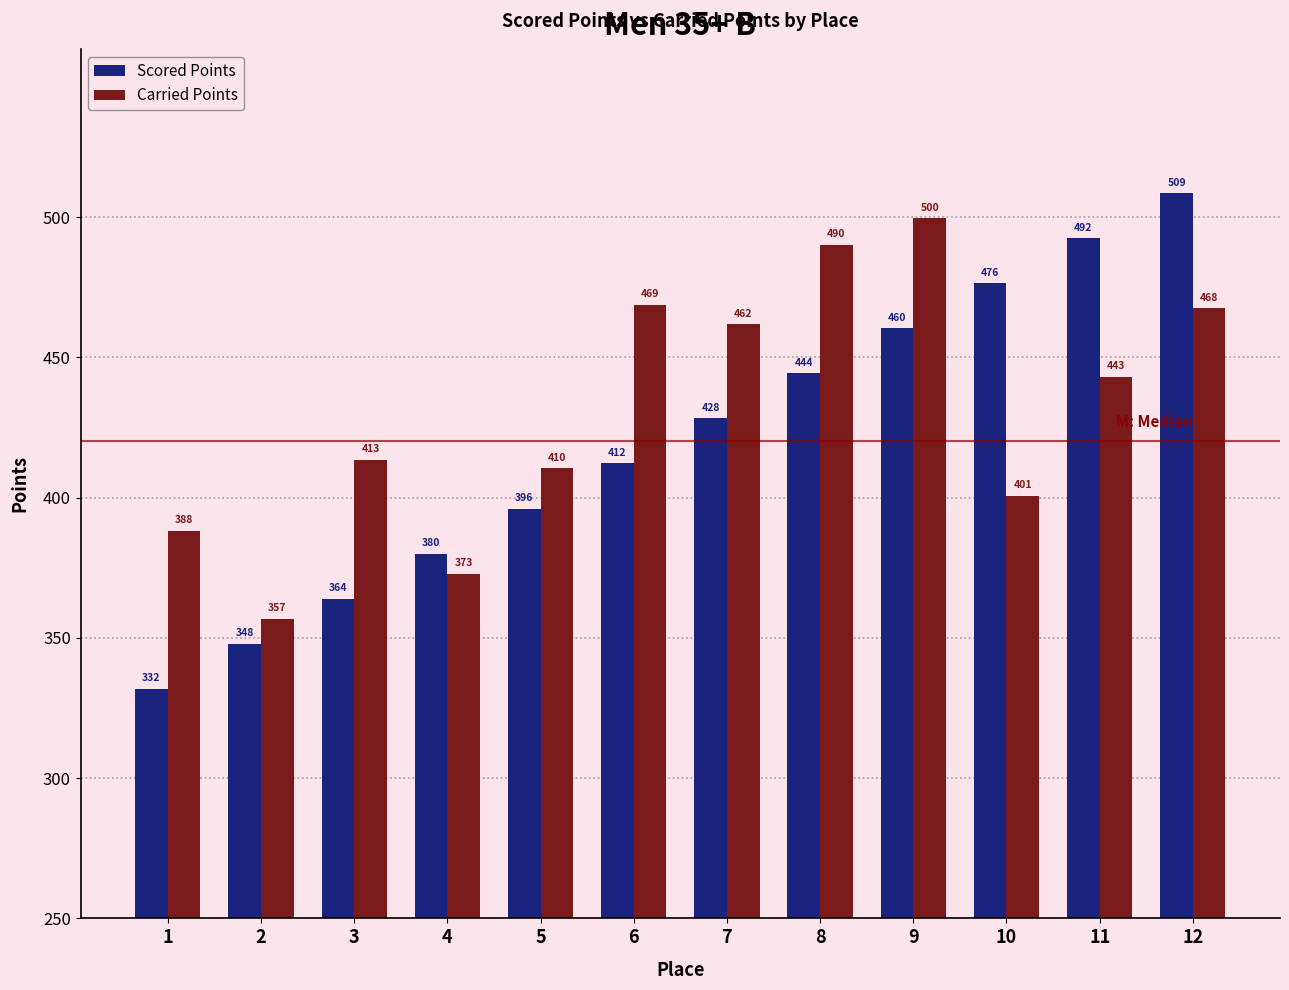

Where is Scored Points nearest to the value 420?

6